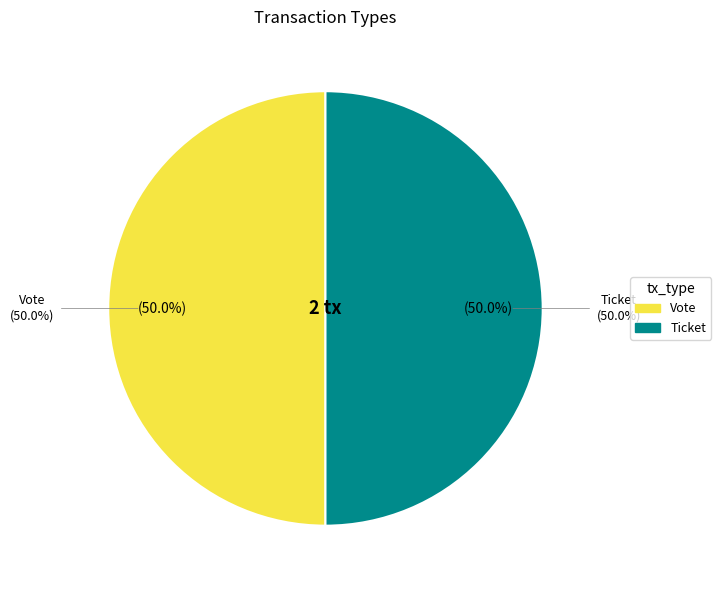

The Ticket slice represents 1% of the pie. True or false?

False